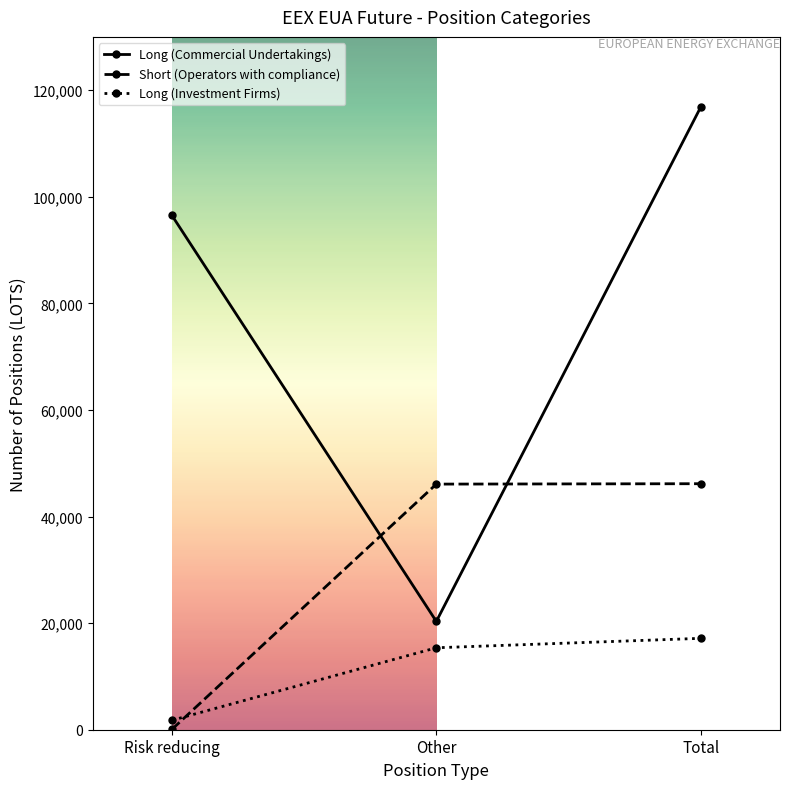

What is the label of the 2nd point from the right?

Other